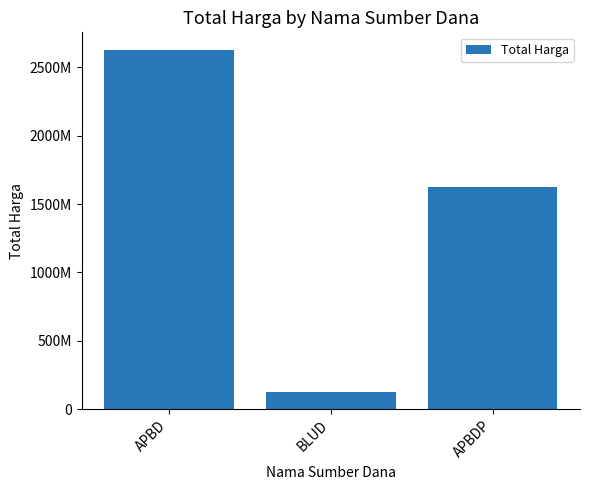

How many bars are there in total?

3